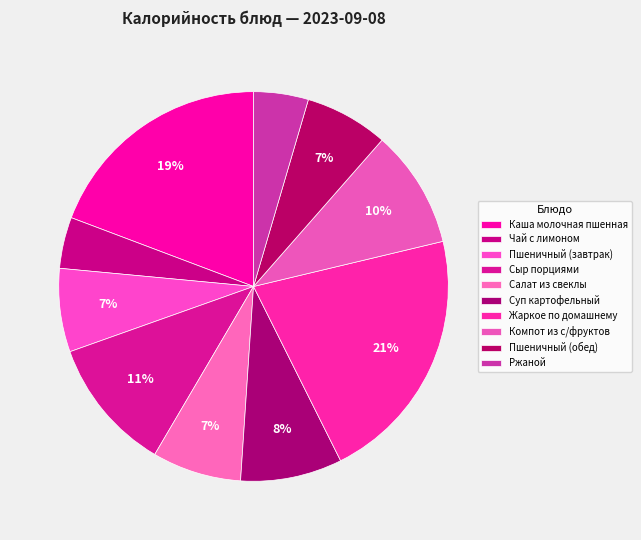

Which slice is the largest?

Жаркое по домашнему